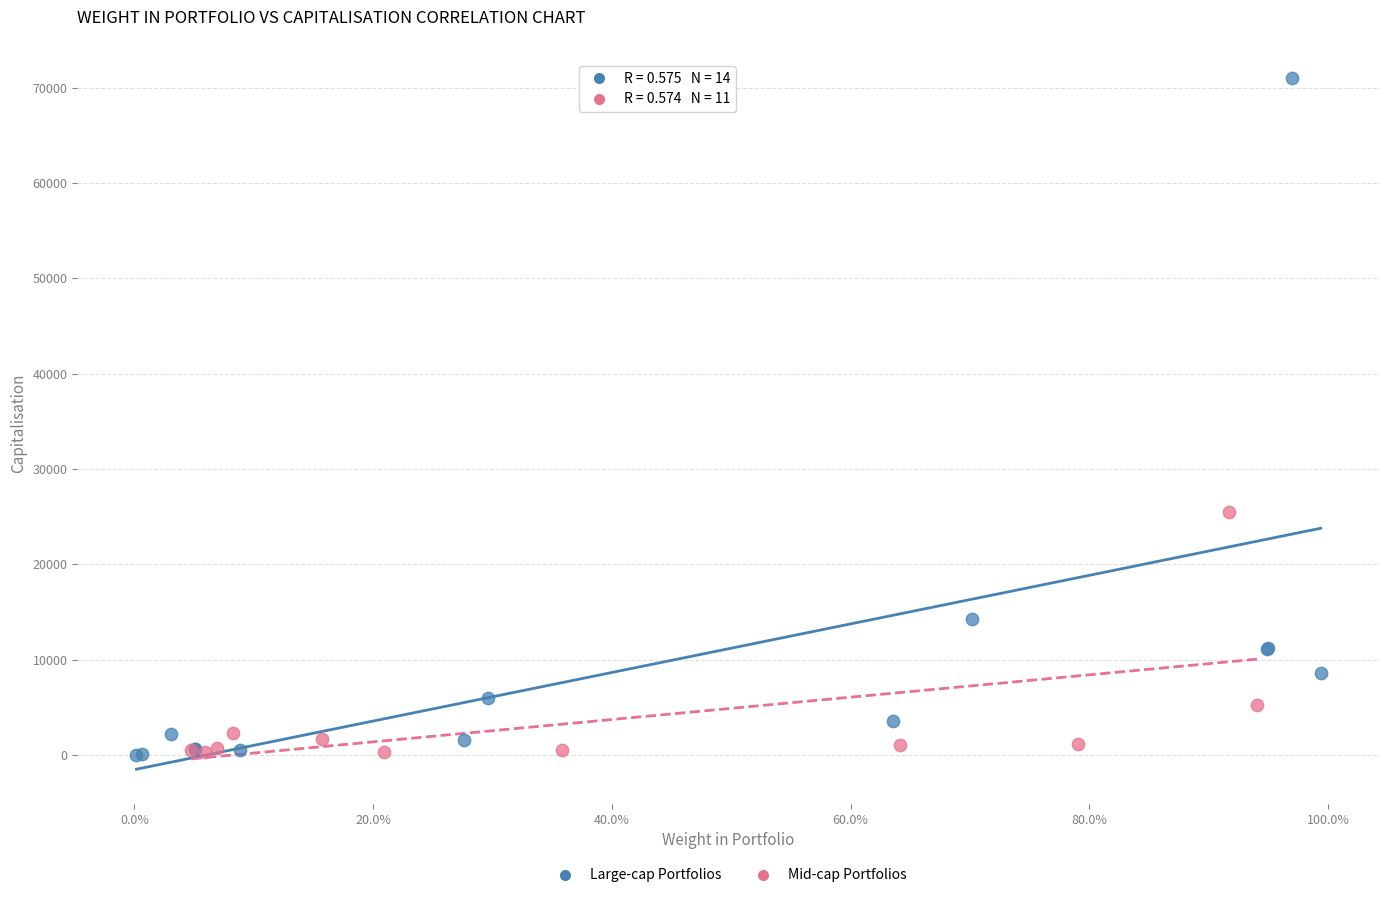

Which series has the largest Y range (max minus min)?

Large-cap Portfolios